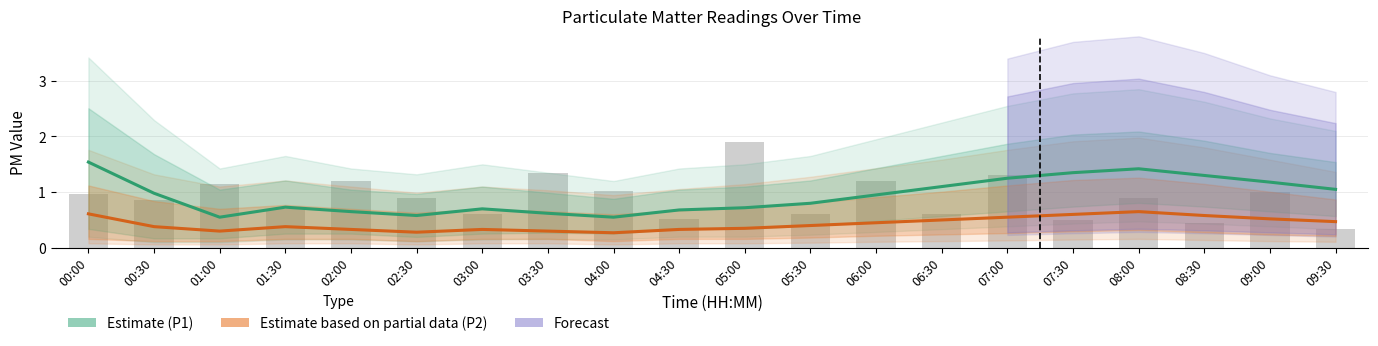

Count the number of data series in this chart.

3